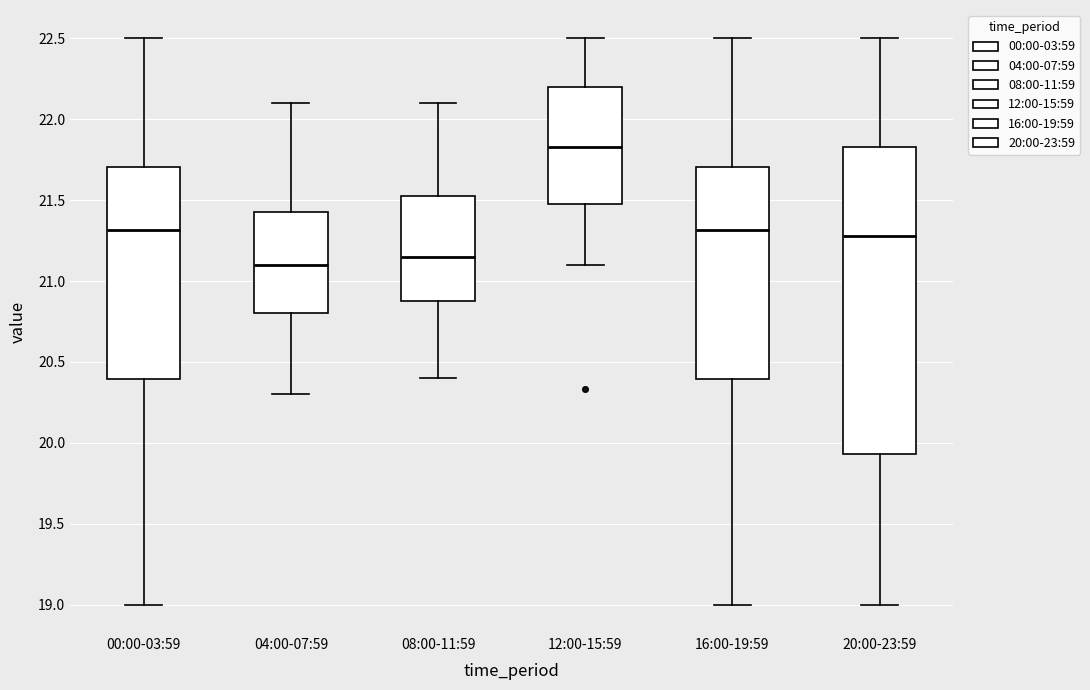

Reading left to right, read every box against the y-axis: the position of its median line, the range the box covers, and the ends of its whiskers. The values are not printed on the chart, so give them approximately, as read against the axis.

00:00-03:59: median 21.30, box 20.40 to 21.70, whiskers 19.00 to 22.50
04:00-07:59: median 21.10, box 20.80 to 21.45, whiskers 20.30 to 22.10
08:00-11:59: median 21.15, box 20.90 to 21.55, whiskers 20.40 to 22.10
12:00-15:59: median 21.85, box 21.50 to 22.20, whiskers 21.10 to 22.50
16:00-19:59: median 21.30, box 20.40 to 21.70, whiskers 19.00 to 22.50
20:00-23:59: median 21.30, box 19.95 to 21.85, whiskers 19.00 to 22.50